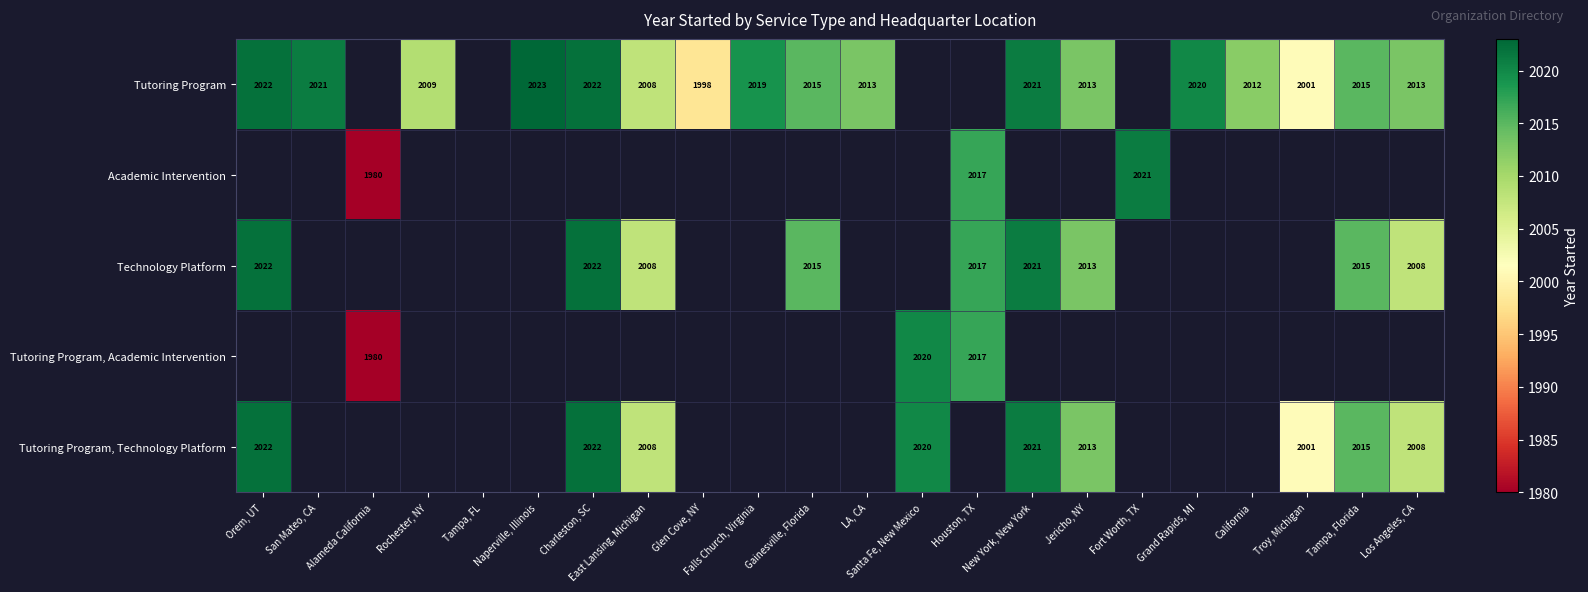

The Tutoring Program series shows 509 at California. True or false?

False